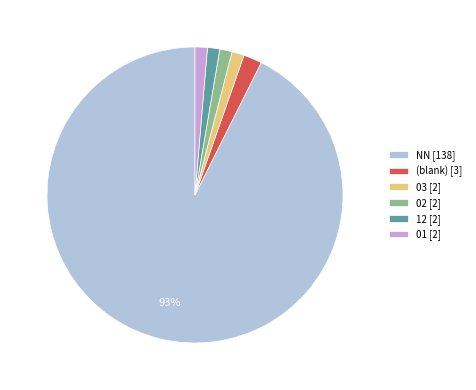

True or false: (blank) [3] accounts for 2% of the total.

True